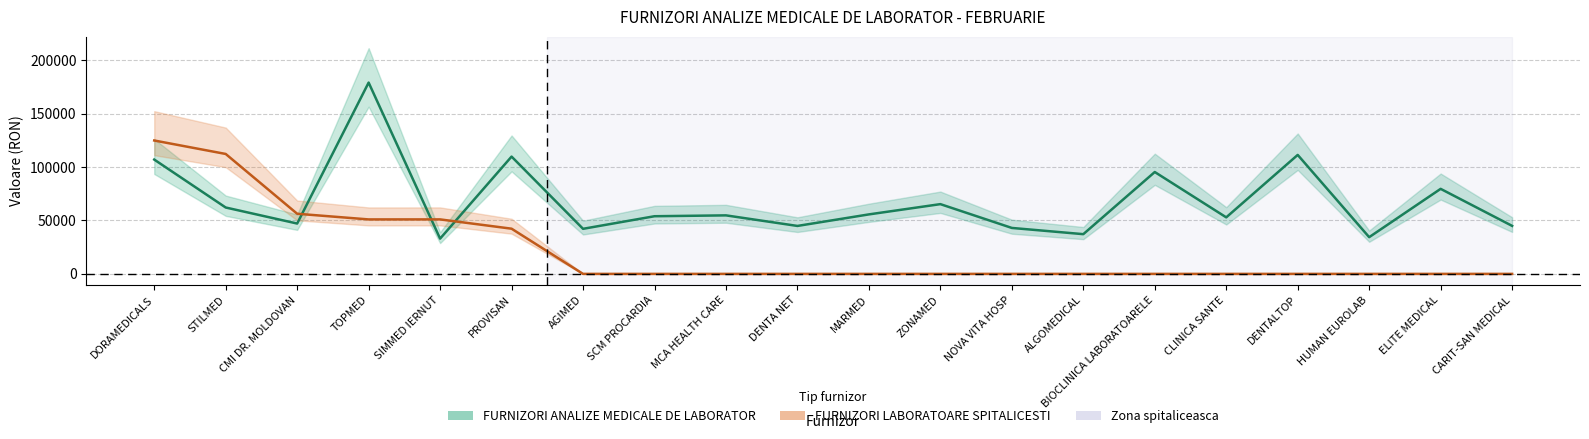

Does the chart have visible grid lines?

Yes